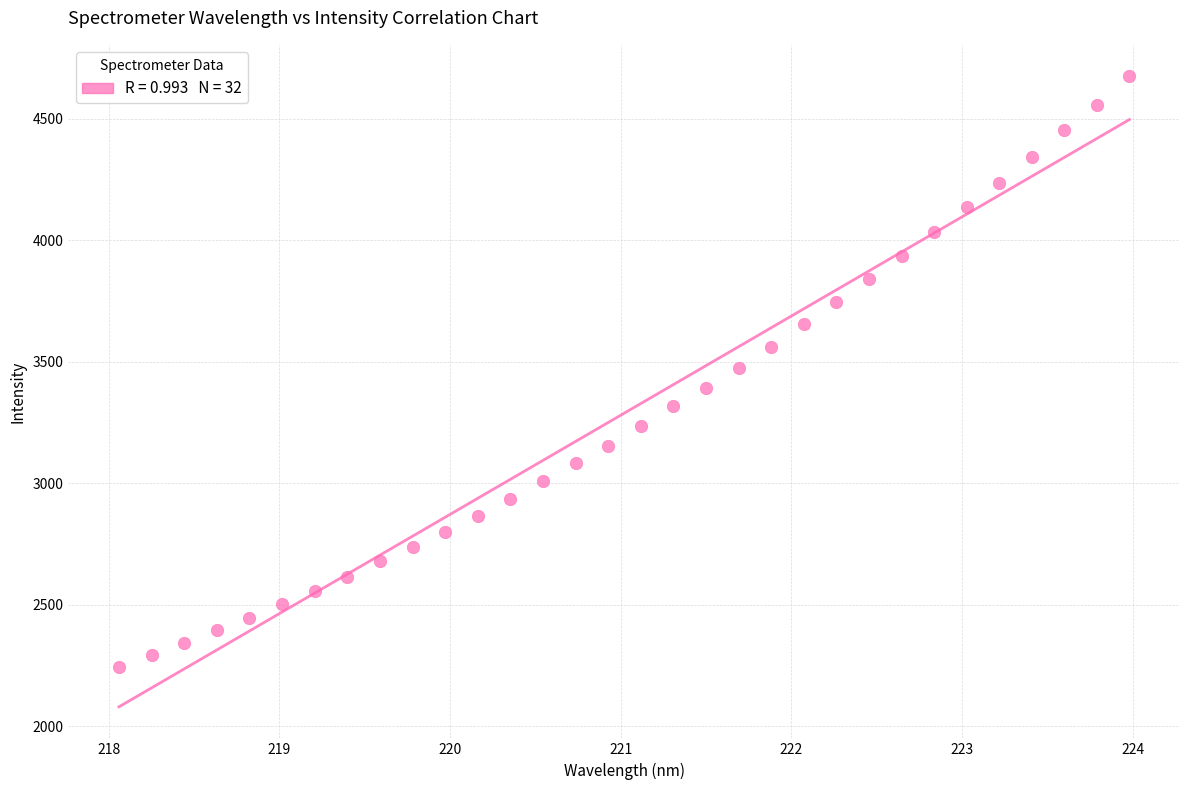

What is the range of Y values (max minus min)?

2427.0